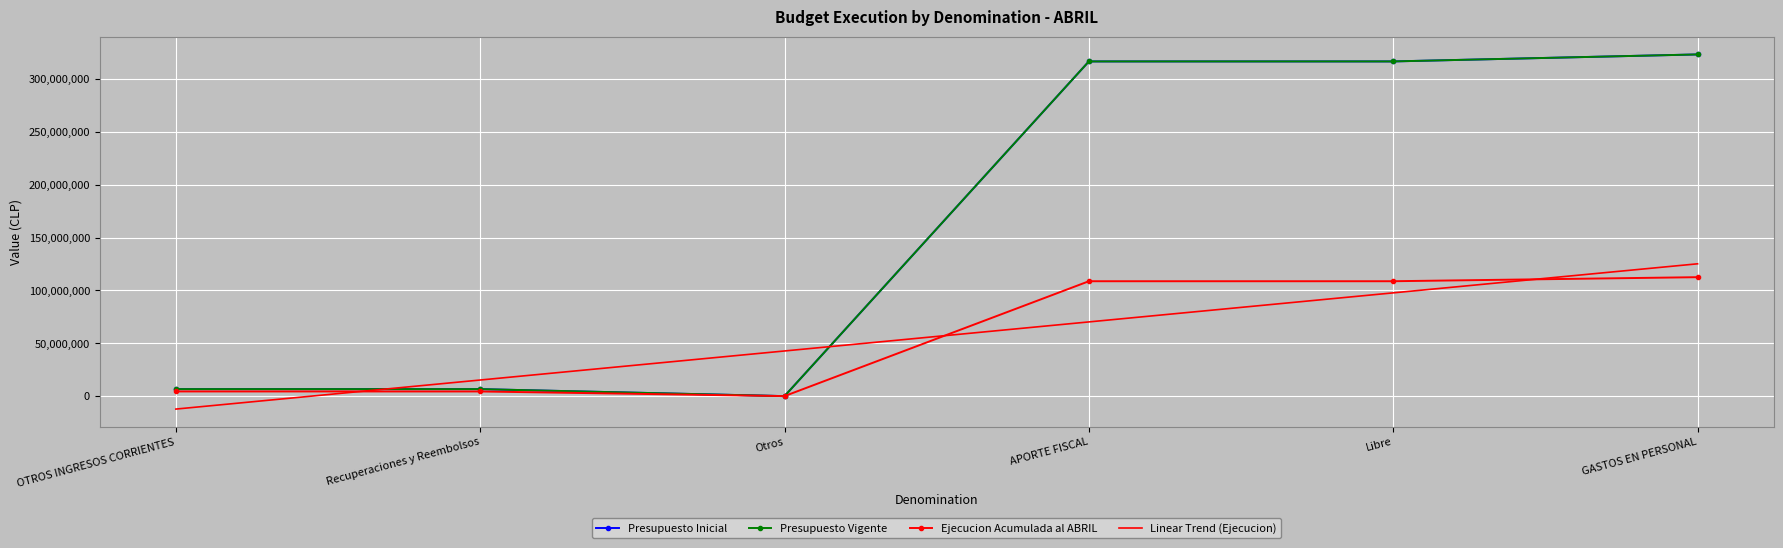

Which series has the largest total across all categories?

Presupuesto Inicial